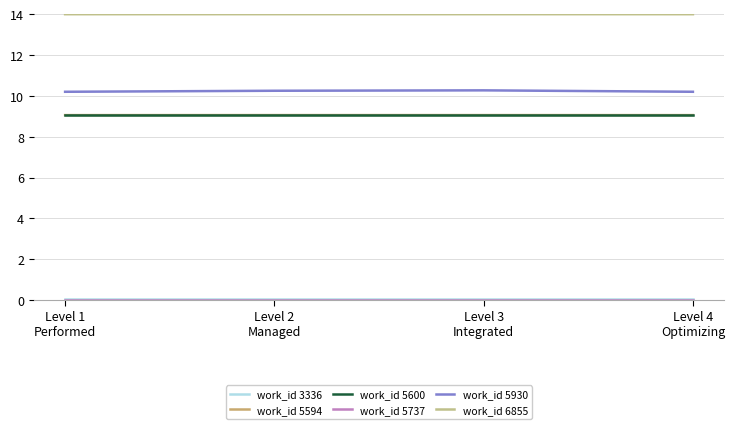

Is the value of work_id 3336 at Level 3
Integrated greater than the value of work_id 5930 at Level 1
Performed?

No